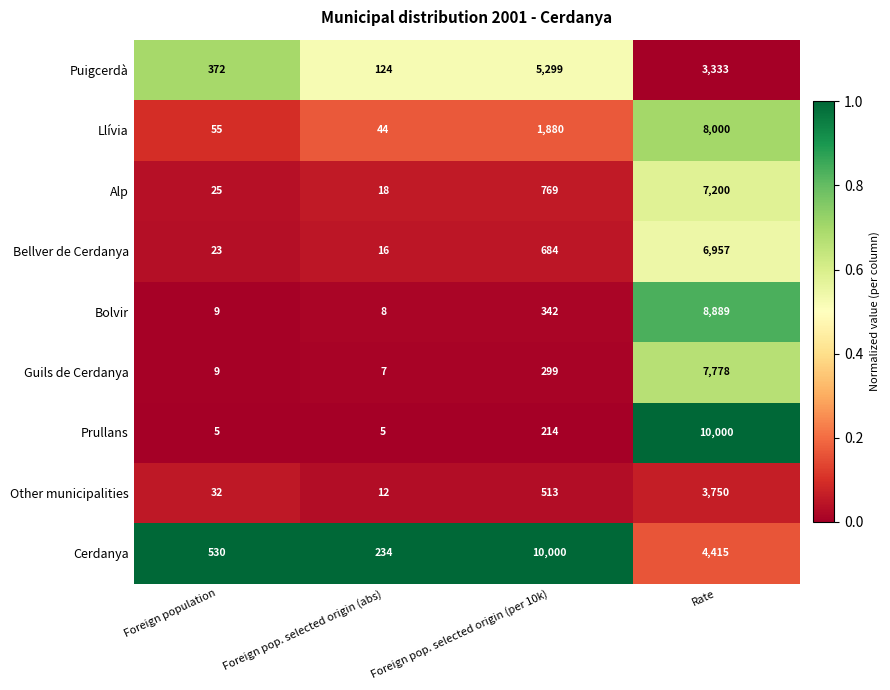

What is the spread (max minus min) of values at Rate?

6667